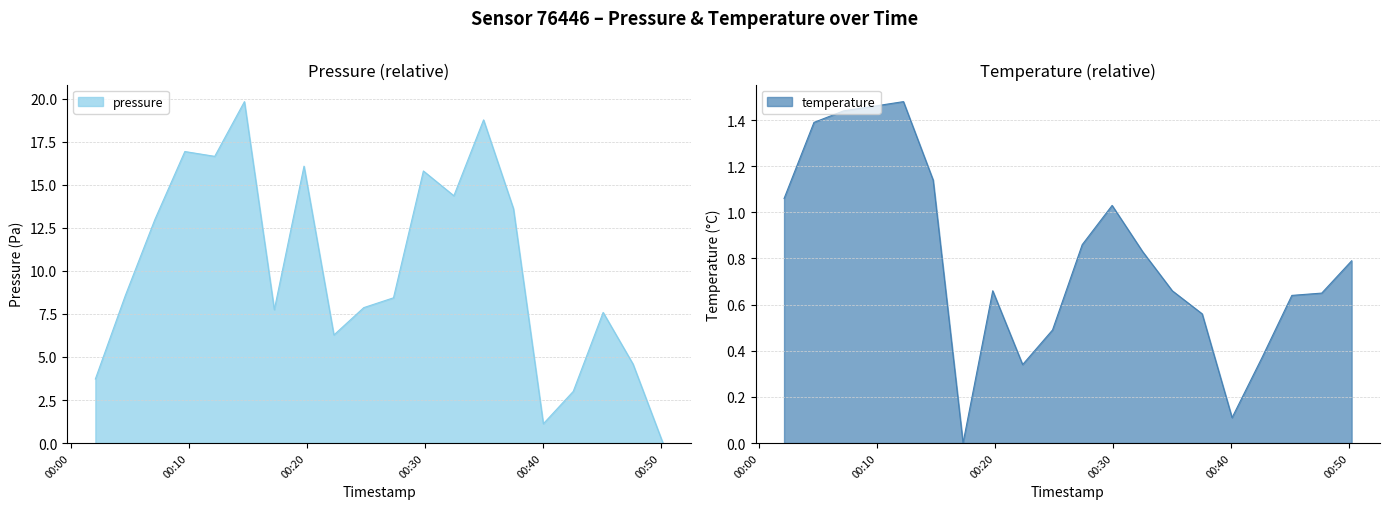

After their last crossing, which series has the higher values: temperature or pressure?

temperature